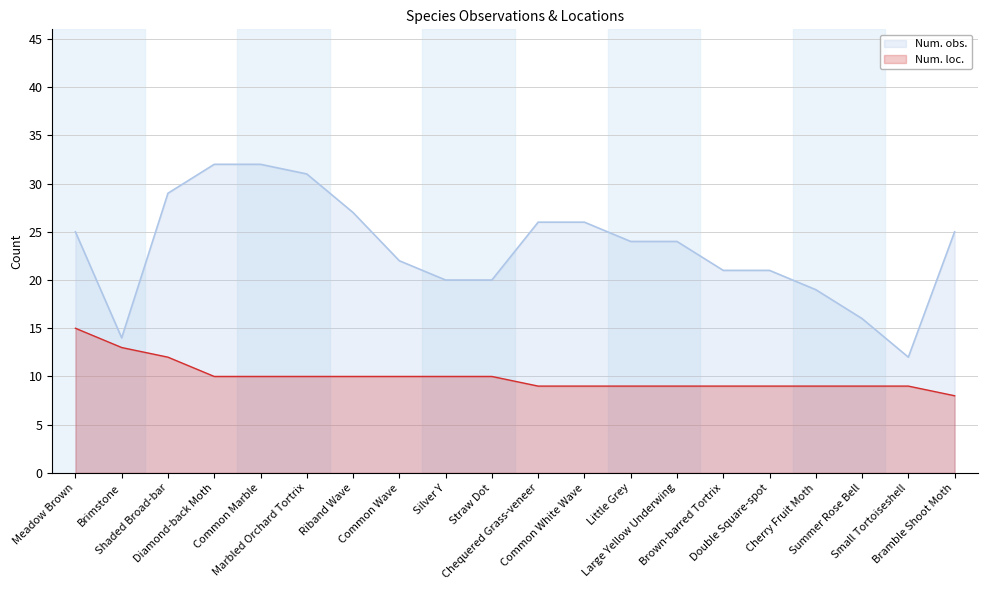

True or false: Num. loc. has a value of 15 at Small Tortoiseshell.

False